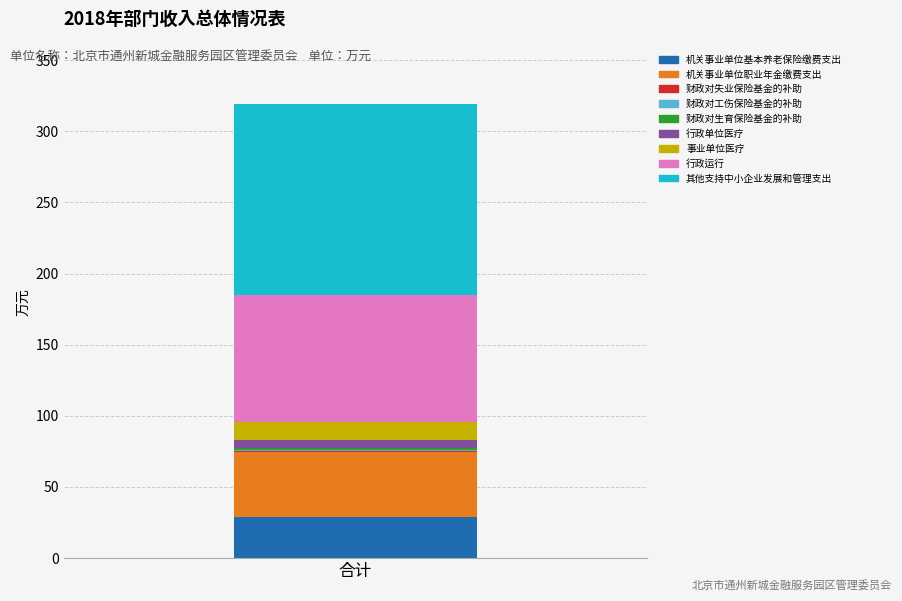

How many data points does each series have?

1